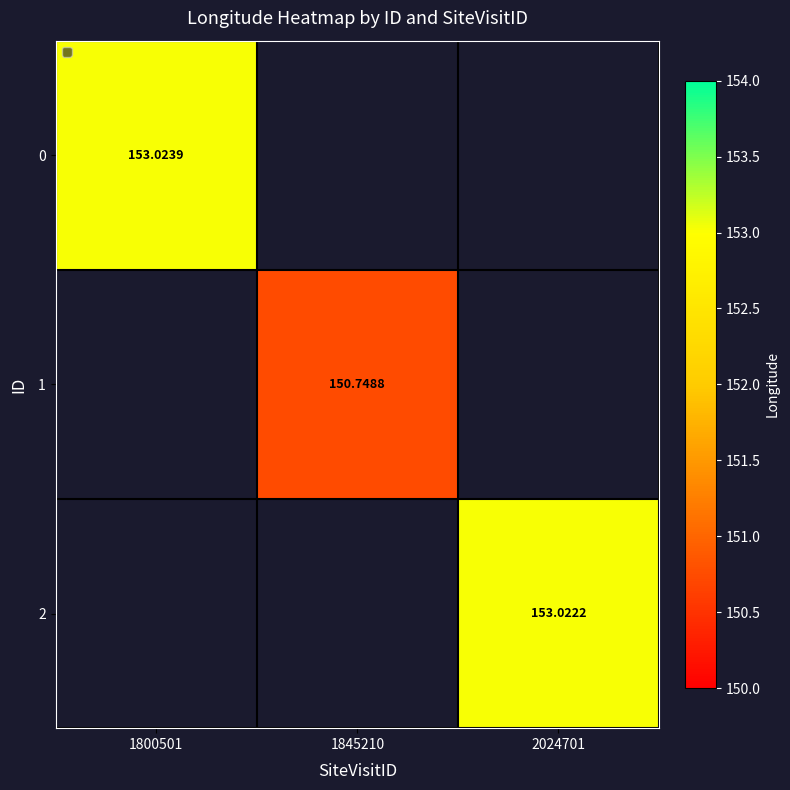

List the labels in order of 1 value, smallest first.

1800501, 1845210, 2024701